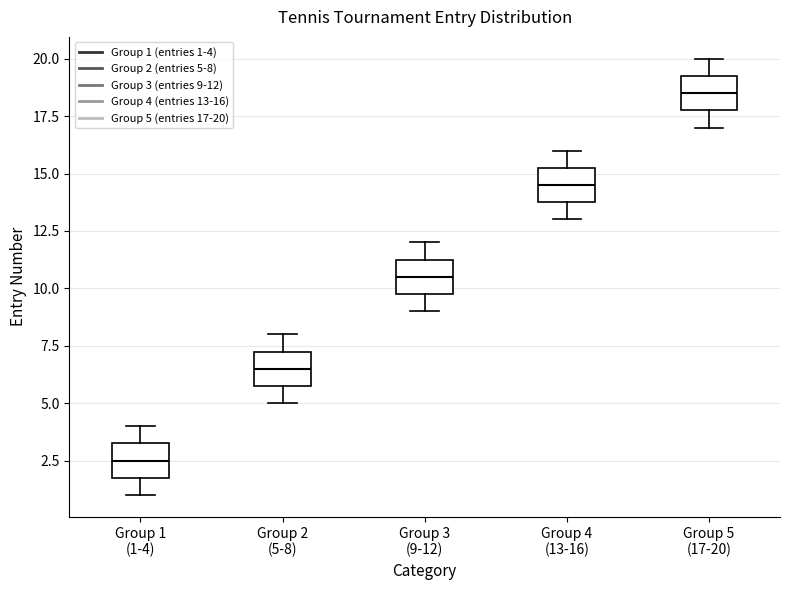

Reading left to right, read every box against the y-axis: the position of its median line, the range the box covers, and the ends of its whiskers. The values are not printed on the chart, so give them approximately, as read against the axis.

Group 1 (1-4): median 2.5, box 2.0 to 3.5, whiskers 1.0 to 4.0
Group 2 (5-8): median 6.5, box 6.0 to 7.5, whiskers 5.0 to 8.0
Group 3 (9-12): median 10.5, box 10.0 to 11.5, whiskers 9.0 to 12.0
Group 4 (13-16): median 14.5, box 14.0 to 15.5, whiskers 13.0 to 16.0
Group 5 (17-20): median 18.5, box 18.0 to 19.5, whiskers 17.0 to 20.0